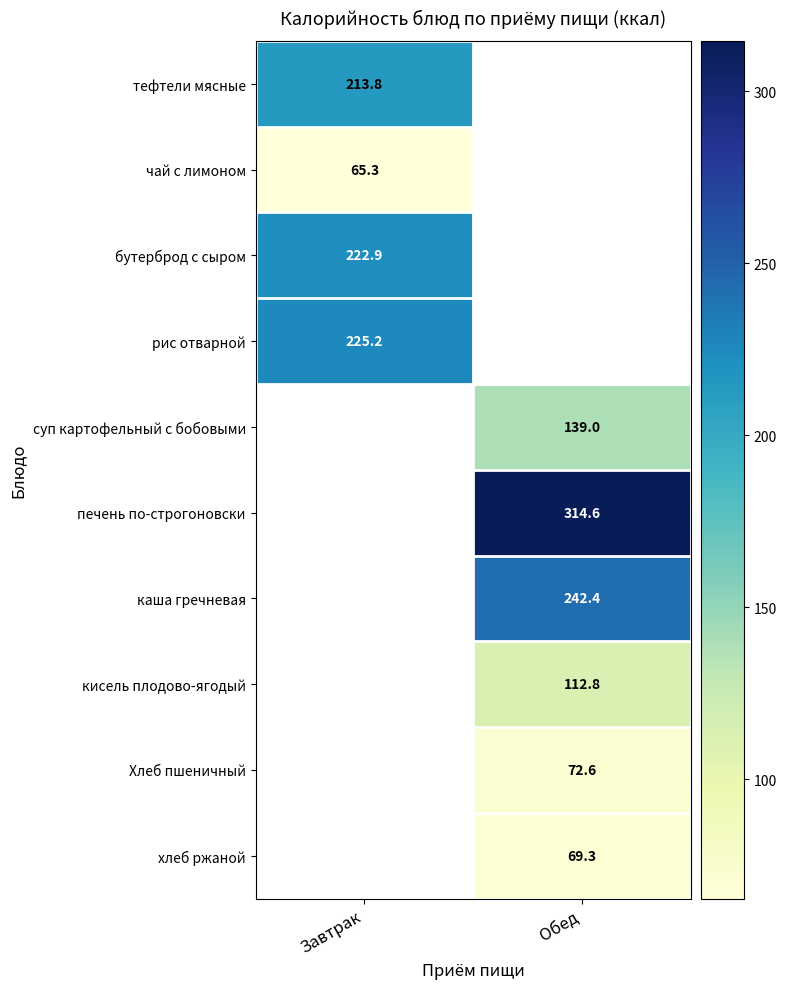

List the labels in order of каша гречневая value, smallest first.

Завтрак, Обед